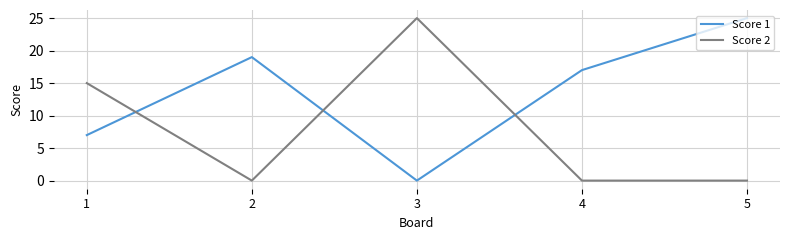

At 4, list the series in order from largest to smallest.

Score 1, Score 2